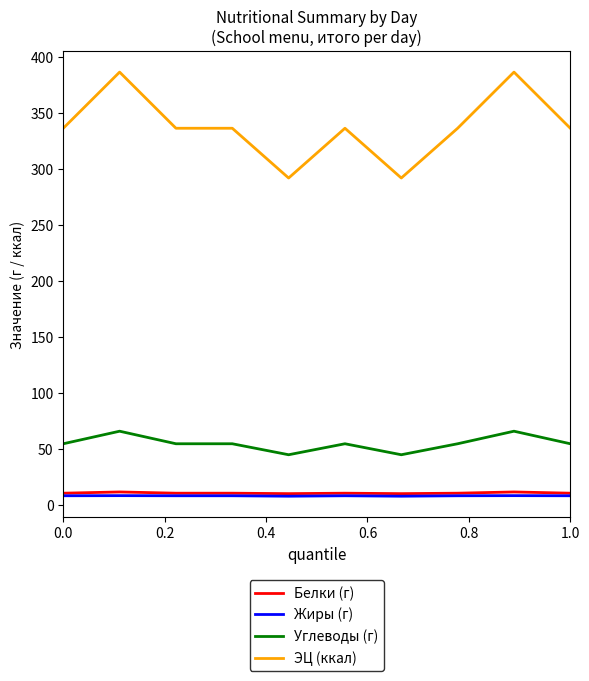

Which series has the largest range (max minus min)?

ЭЦ (ккал)